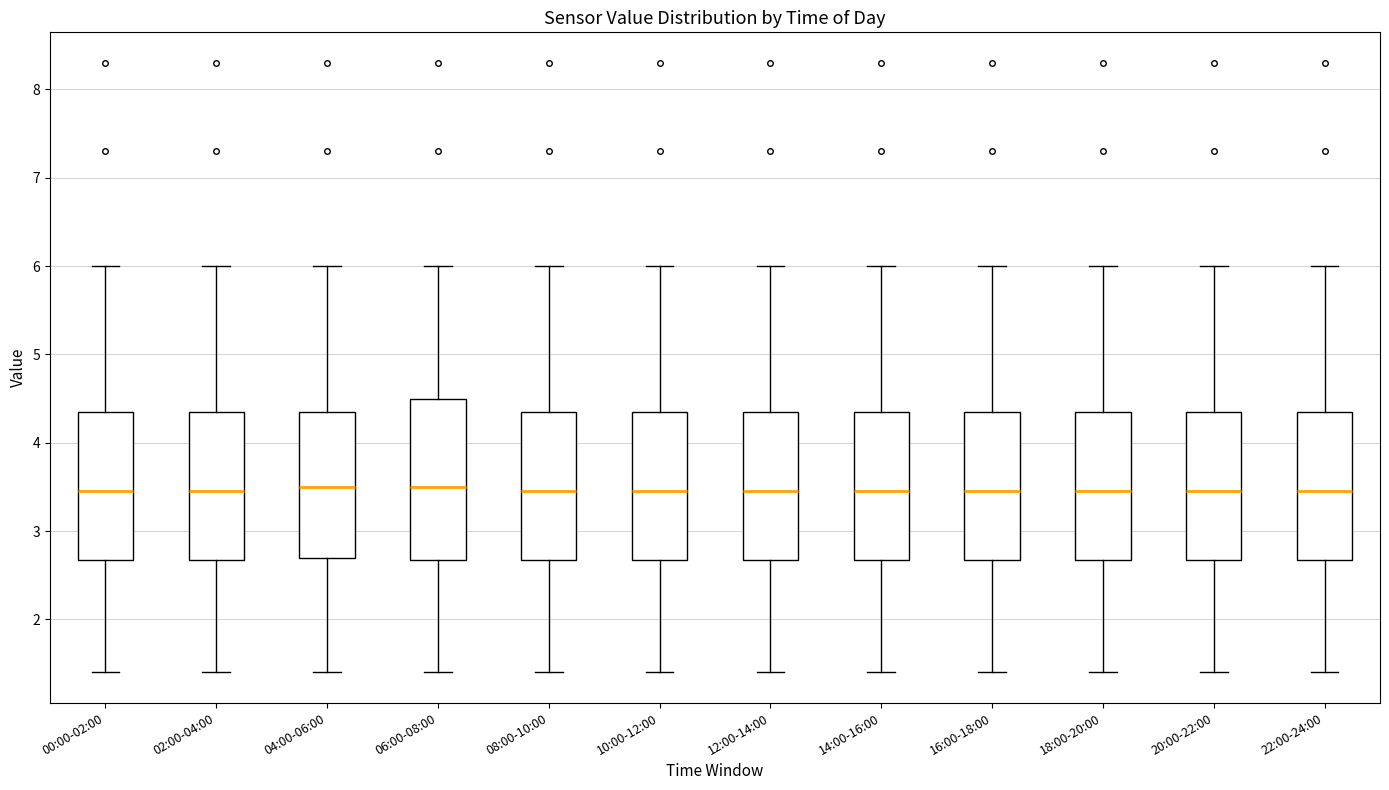

Comparing the boxes themselves (not the whiskers), which one is the tallest?

06:00-08:00